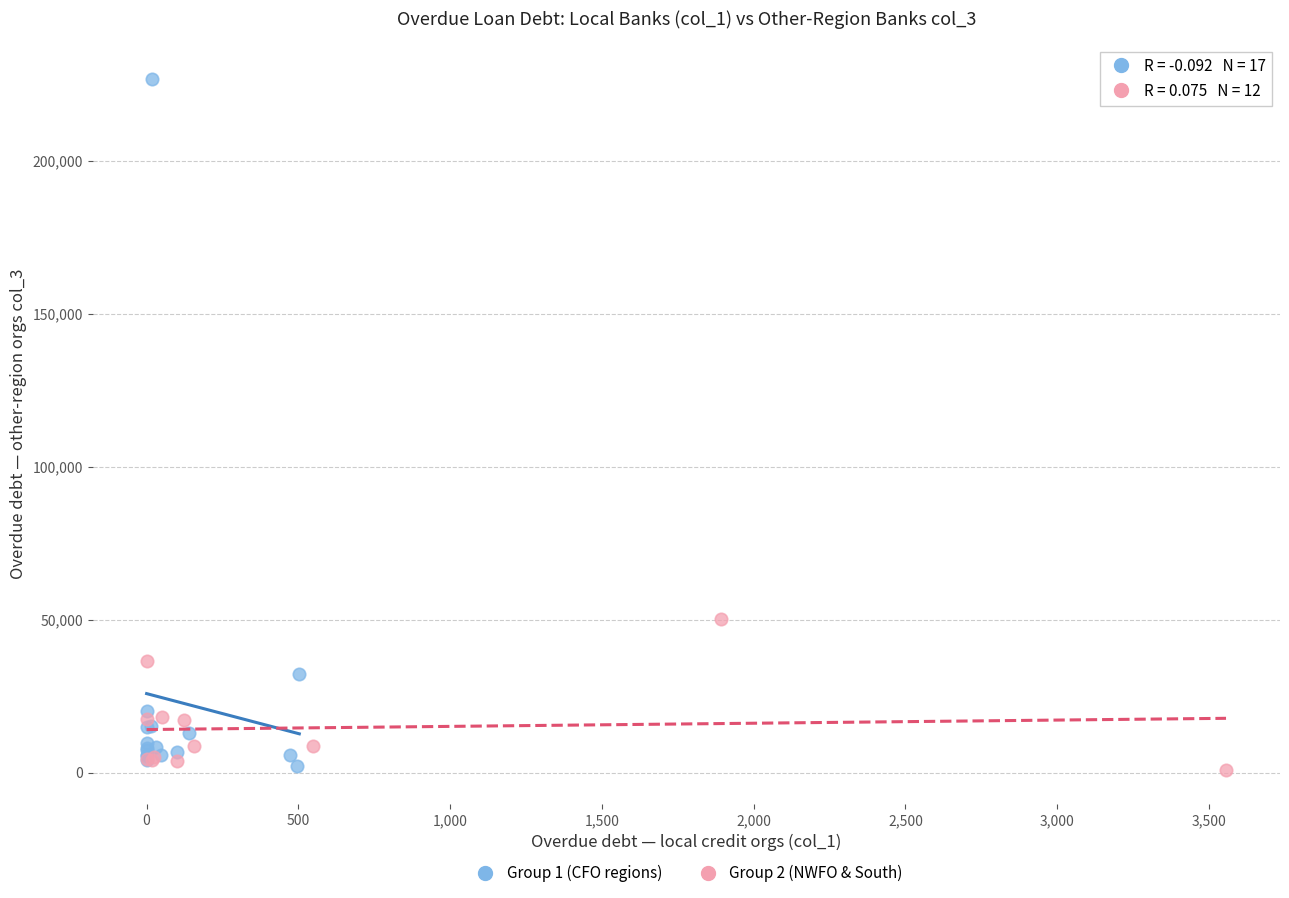

Which series contains the highest Y value?

Group 1 (CFO regions)